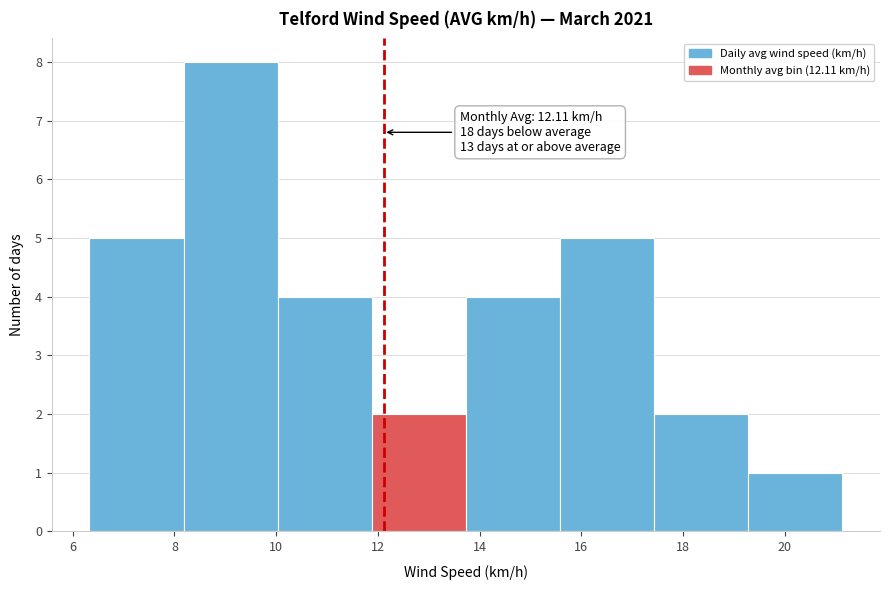

Over which range of the x-axis is the bar tallest?

8.2 to 10.0